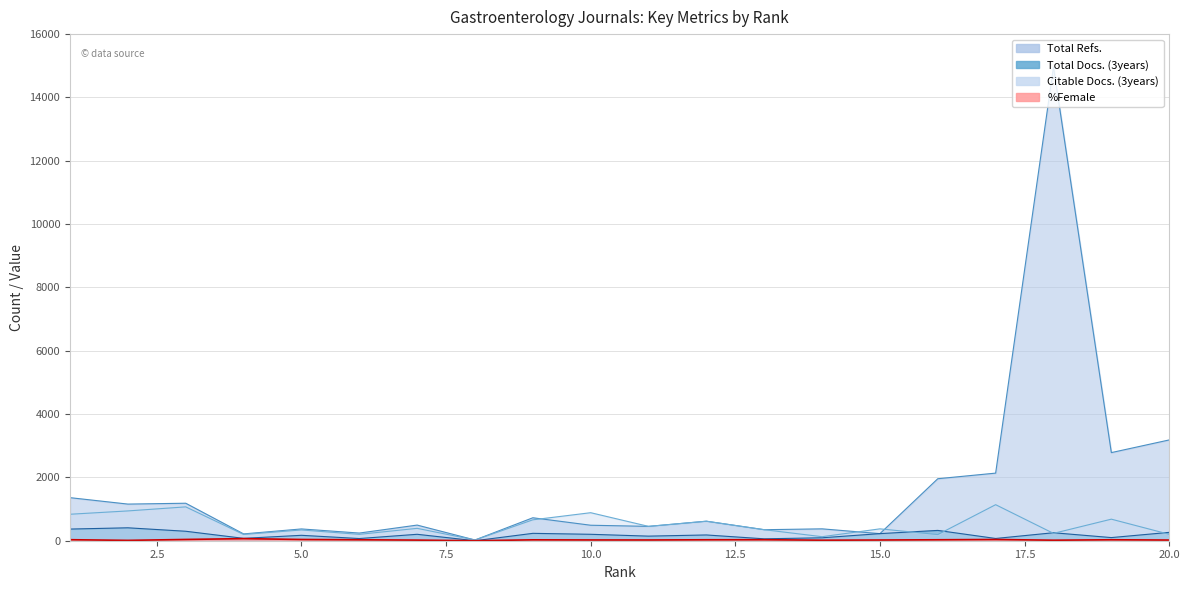

At which label does Citable Docs. (3years) first exceed 263?

1